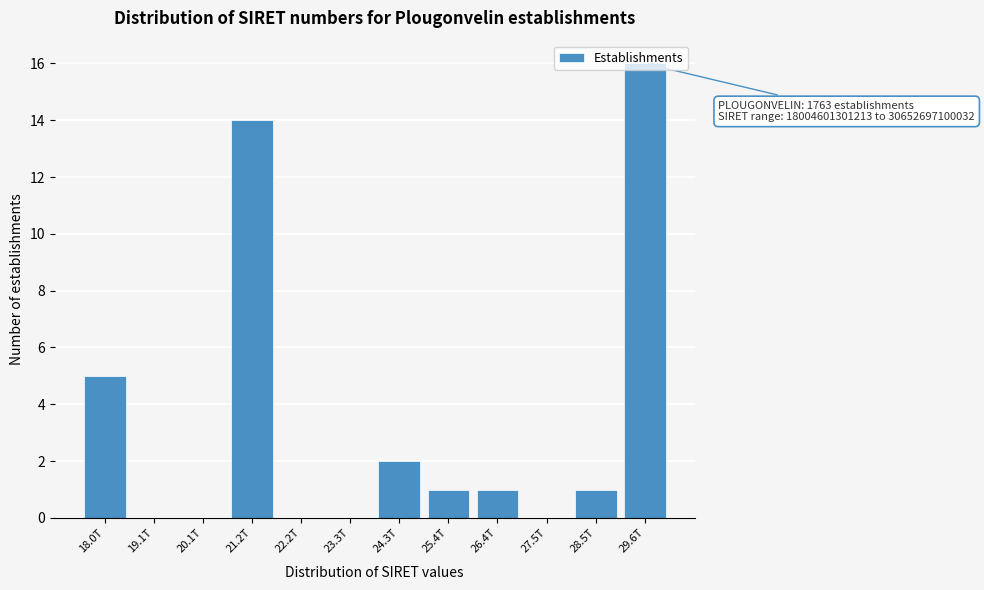

Is it true that the value at 20.1T is 0?

True